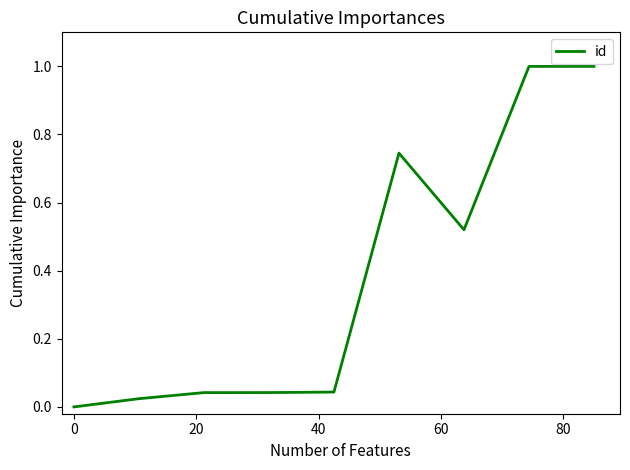

What is the greatest value displayed?

1.0